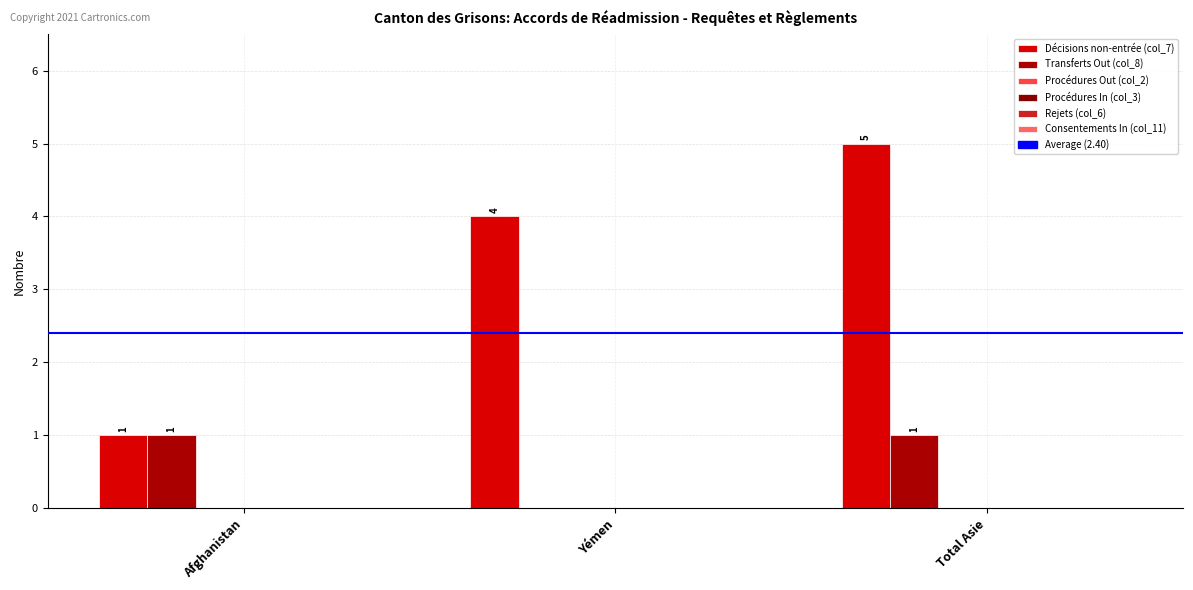

How many series are shown in this chart?

2